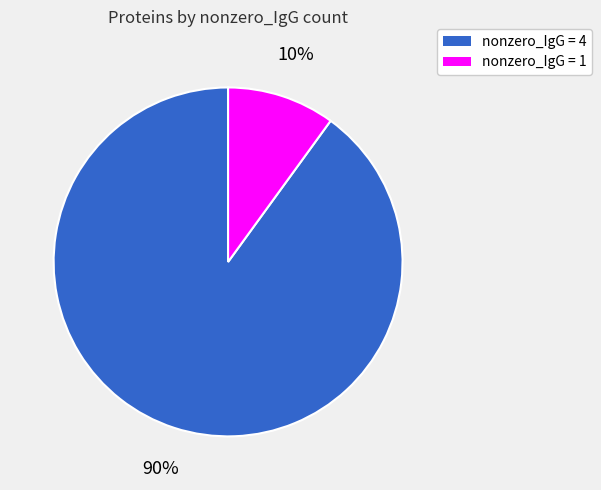

To the nearest percent, what portion does nonzero_IgG = 4 represent?

90%